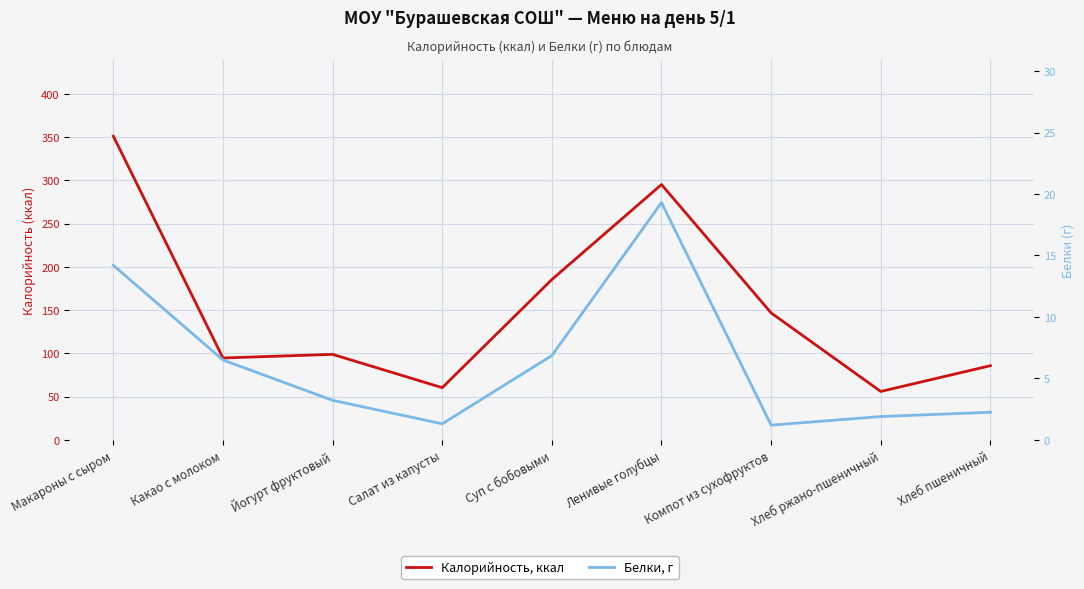

What is the total value across all series at Макароны с сыром?

365.3